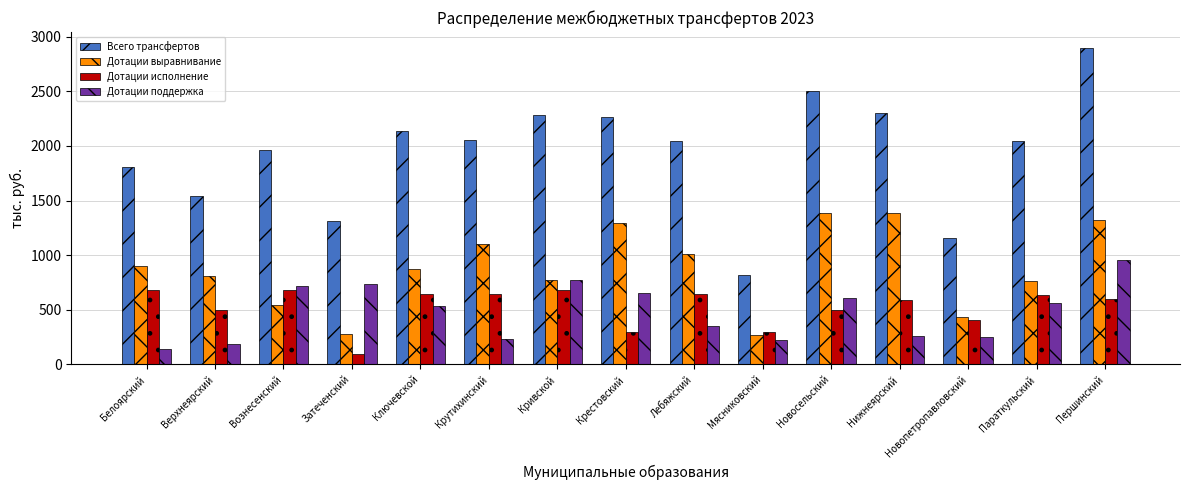

Which series has the largest range (max minus min)?

Всего трансфертов